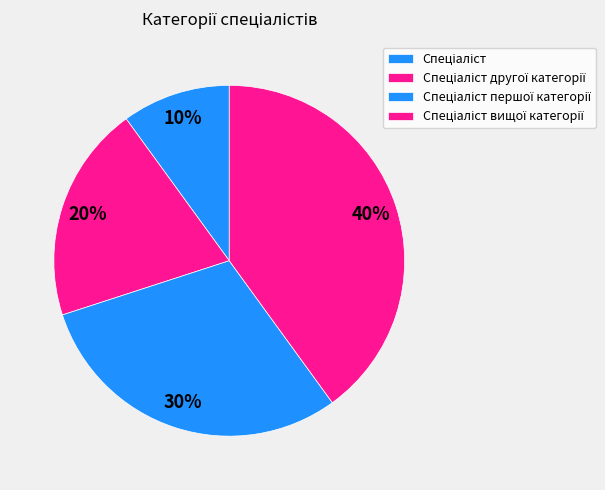

Count the number of slices in the pie.

4